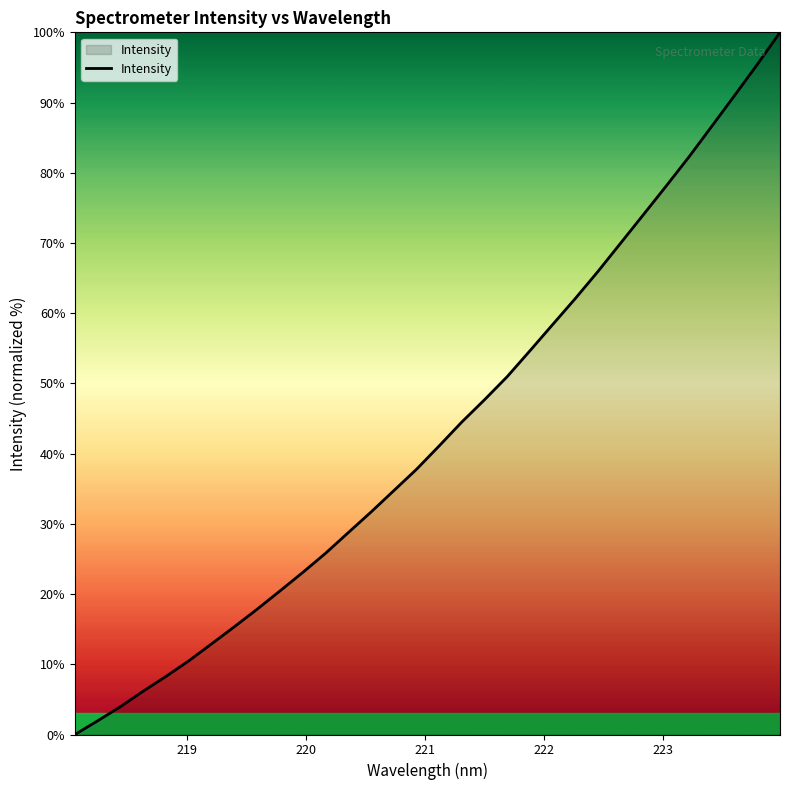

How many values are below 41?

16